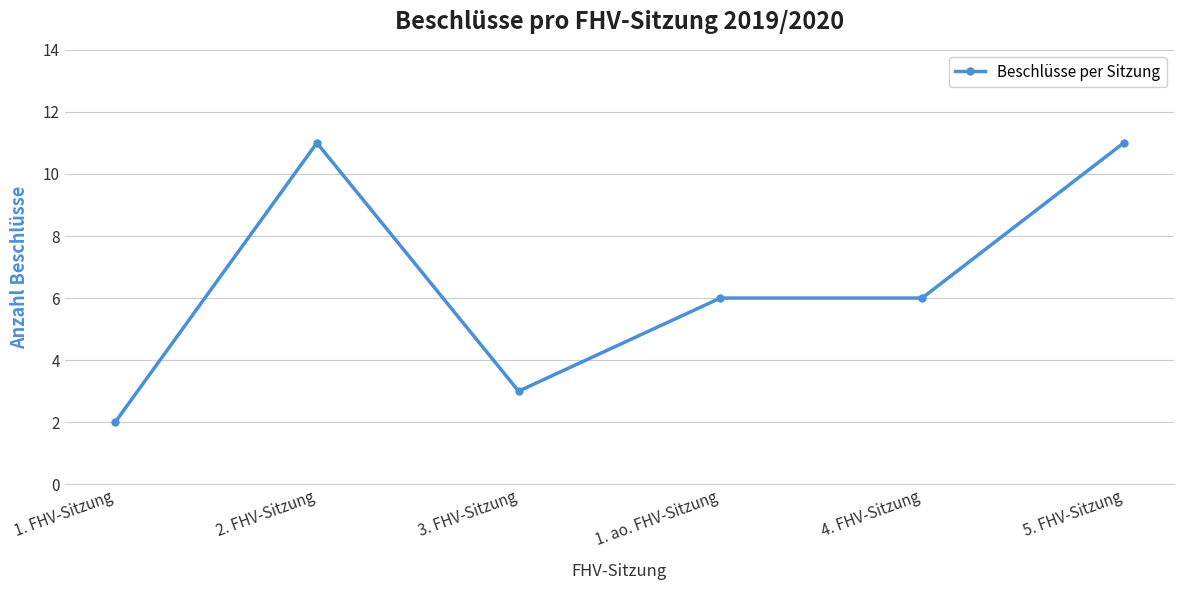

Does the chart display data point markers on the line(s)?

Yes